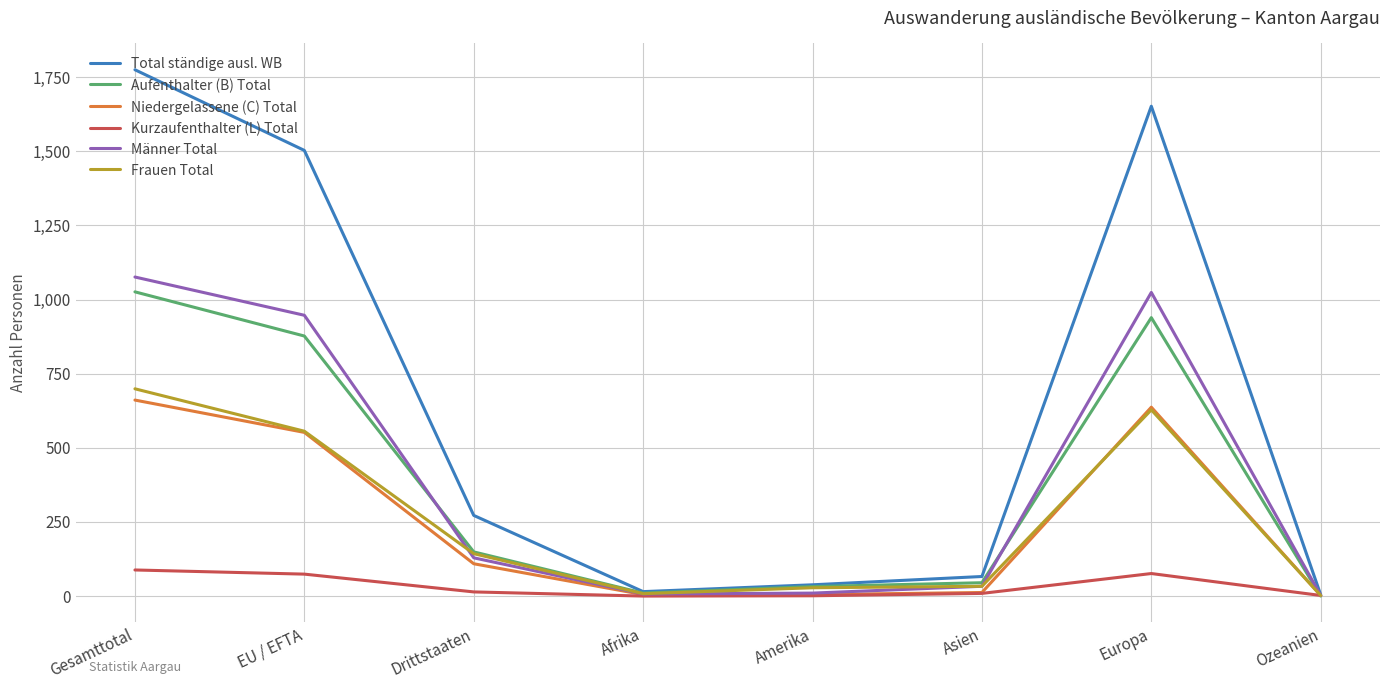

What is the maximum value for Frauen Total?

699